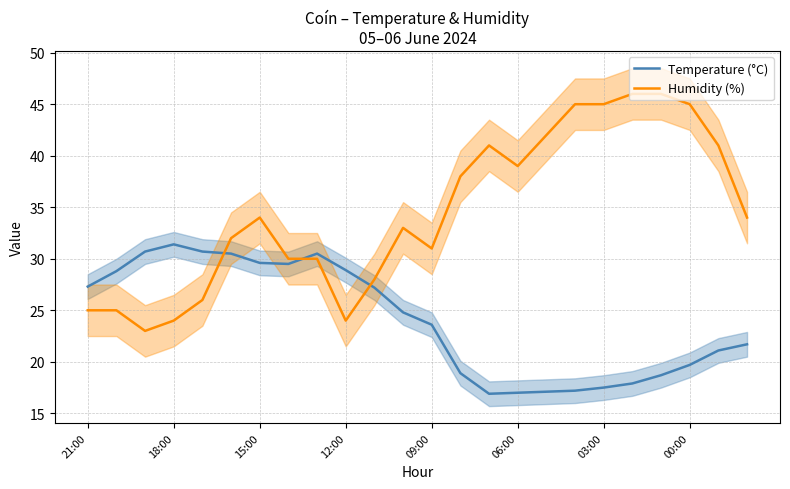

What are all the series names shown in the legend?

Temperature (°C), Humidity (%)